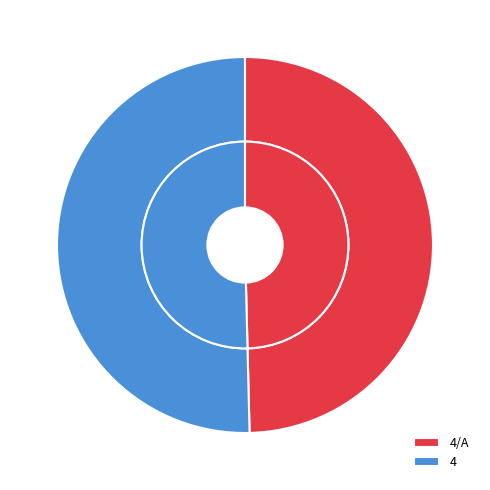

Count the number of slices in the pie.

2